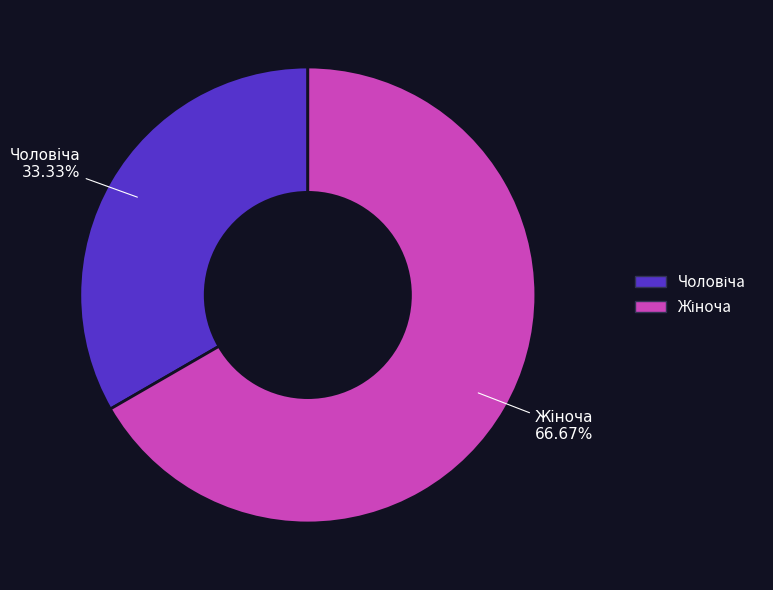

Is there any slice that represents more than half of the pie?

Yes